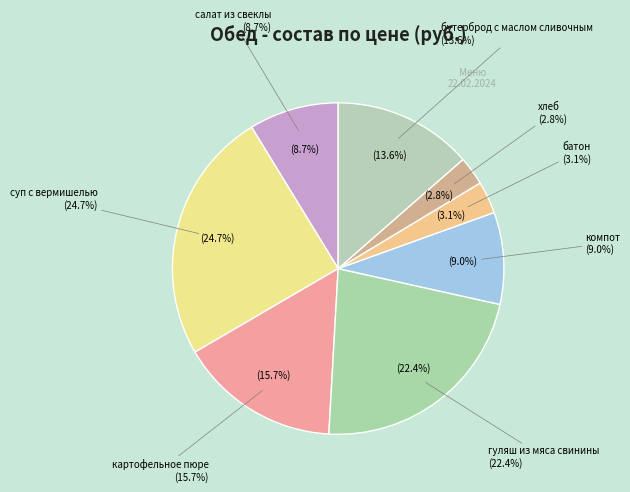

Do бутерброд с маслом сливочным and суп с вермишелью together represent more than half of the pie?

No